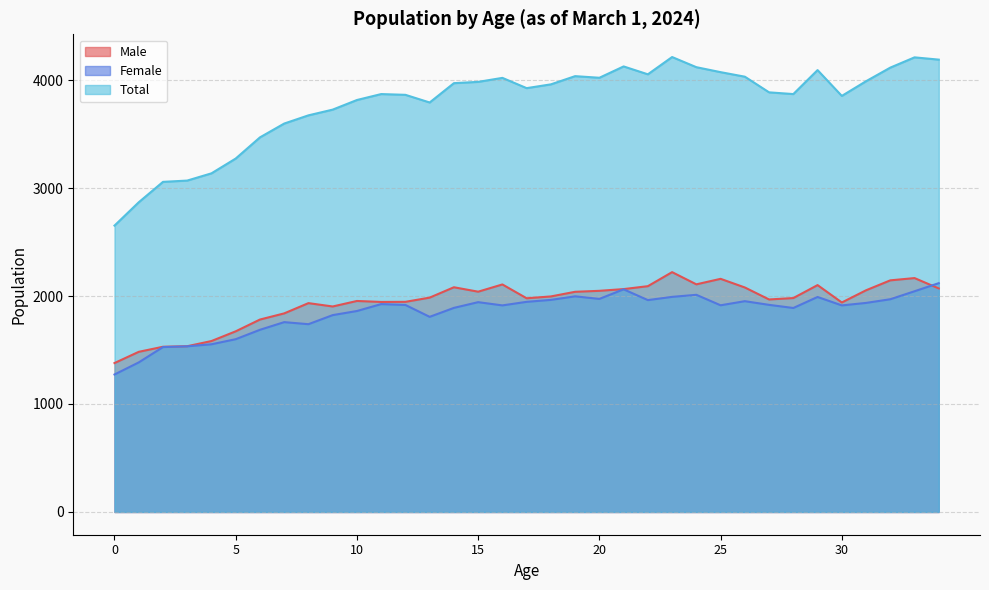

Which series has the widest spread of values?

Total